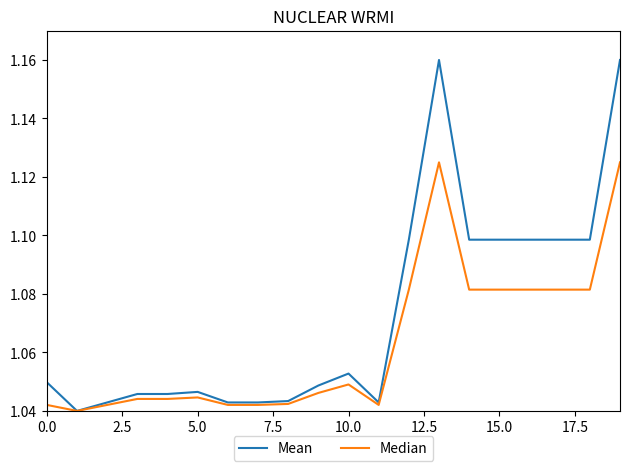

Rank the series by their maximum value, from lowest to highest.

Median, Mean